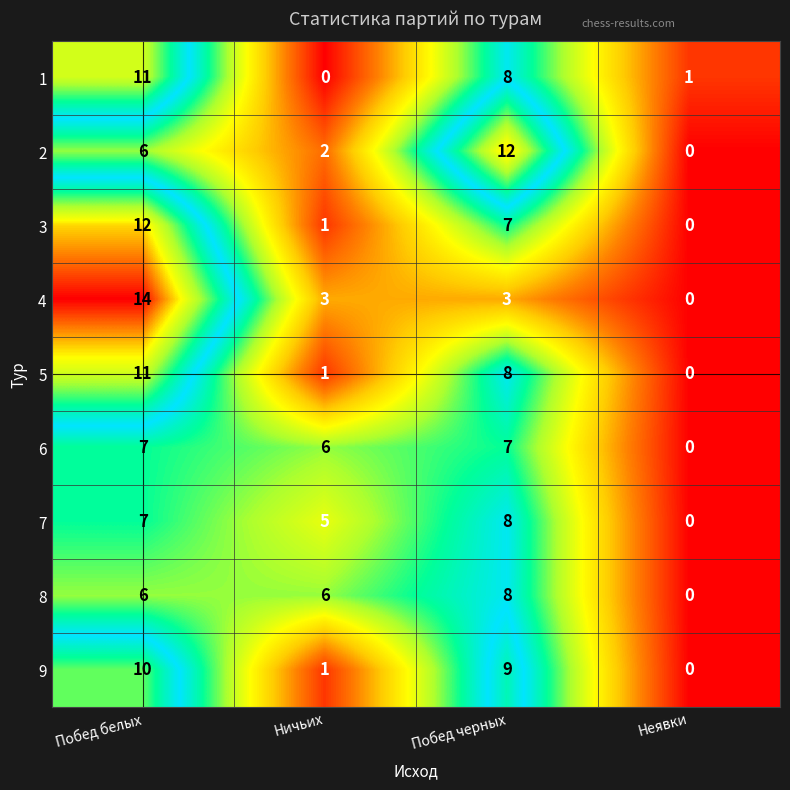

What is the difference between the highest and lowest values at Побед черных?

9